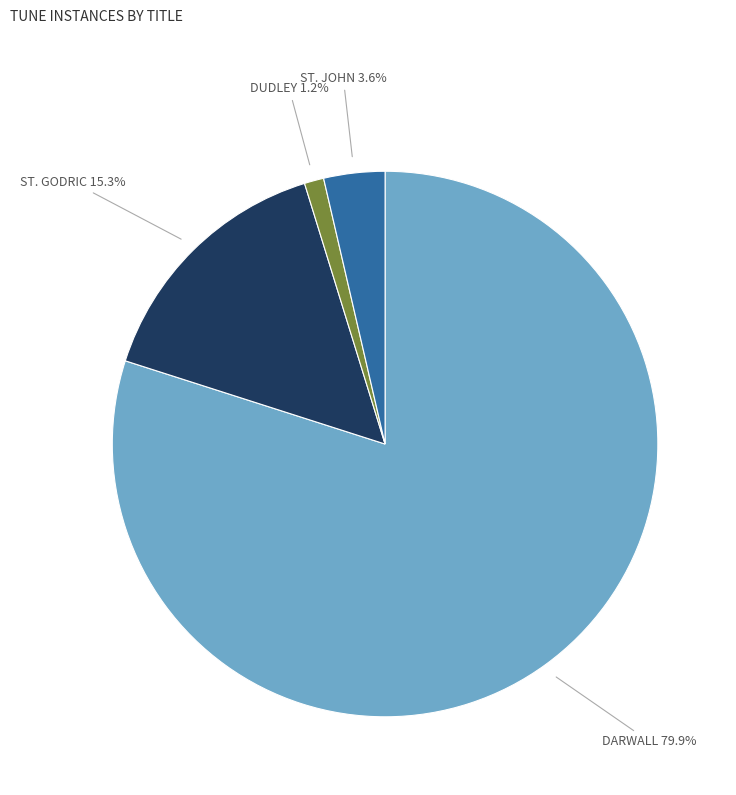

The DUDLEY slice represents 1% of the pie. True or false?

True